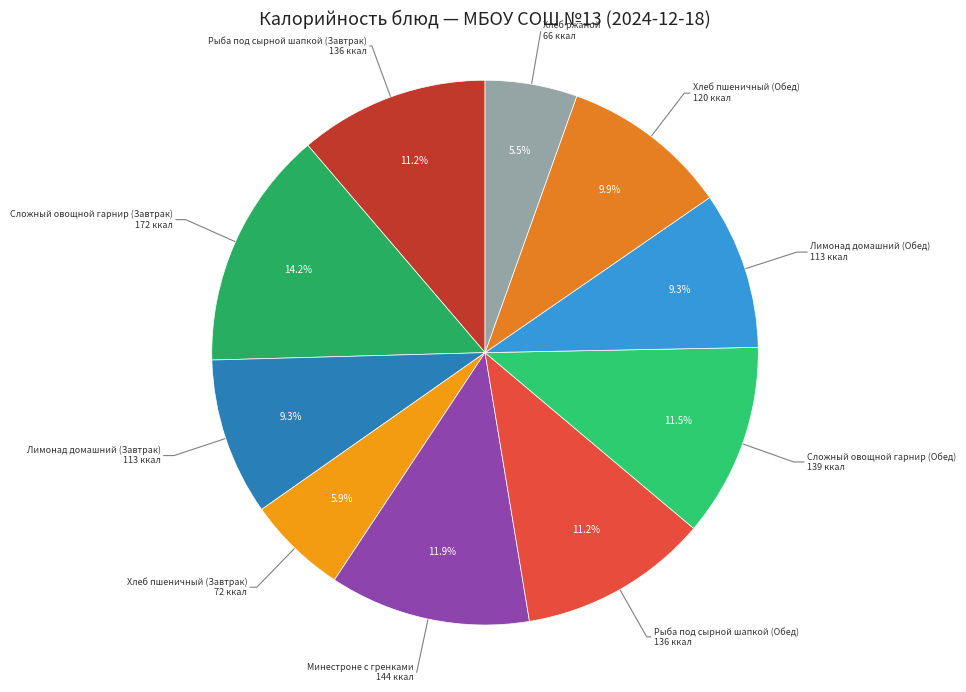

How many segments does this pie chart have?

10